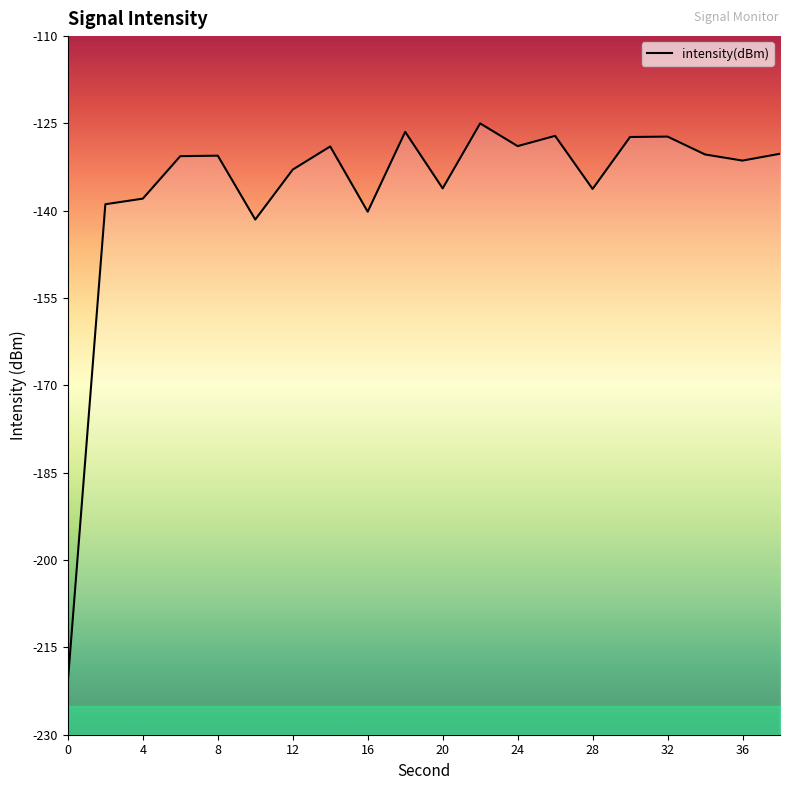

What is the value of the 5th point from the left?

-130.5